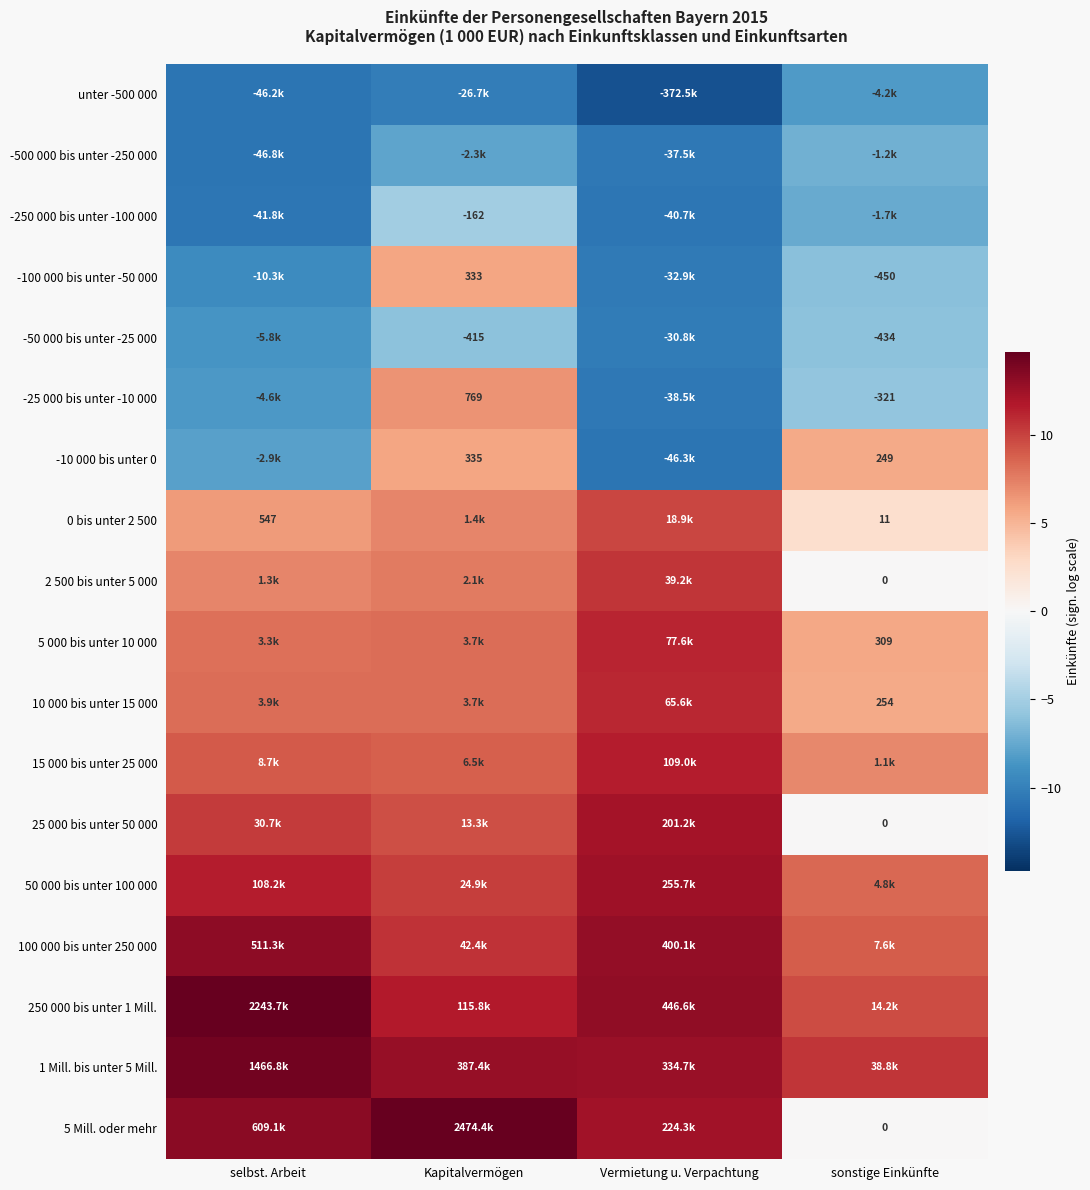

How many categories are shown in the chart?

4